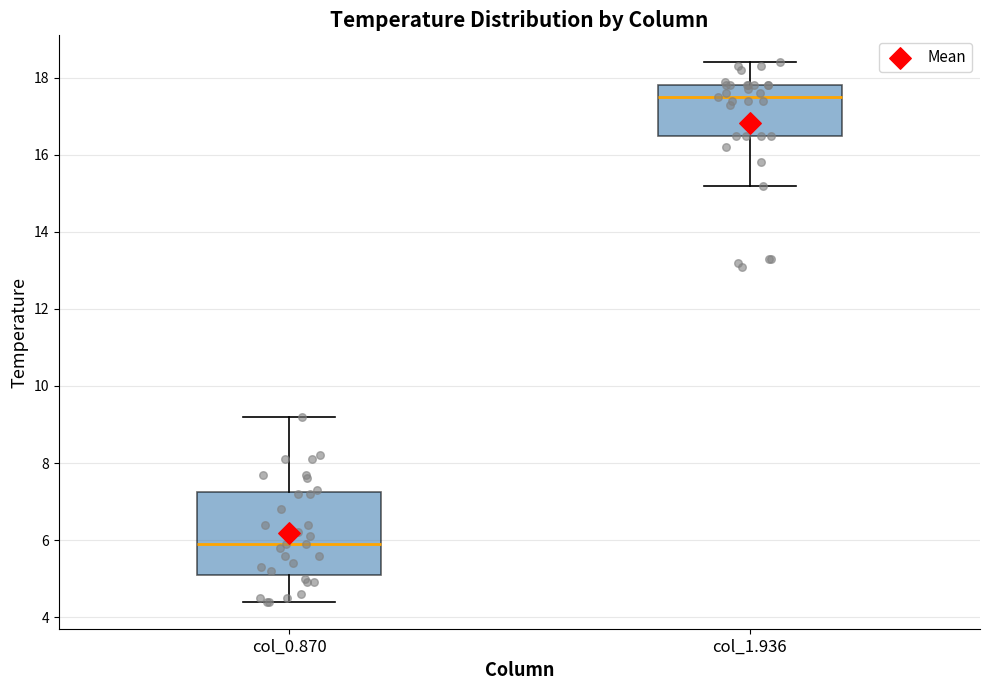

Reading left to right, transcribe this box plot: for each box, give where its median line is, the range the box spans, and where its two whiskers end, as read against the y-axis. The values are not printed on the chart, so give them approximately, as read against the axis.

col_0.870: median 6.0, box 5.2 to 7.2, whiskers 4.4 to 9.2
col_1.936: median 17.6, box 16.6 to 17.8, whiskers 15.2 to 18.4